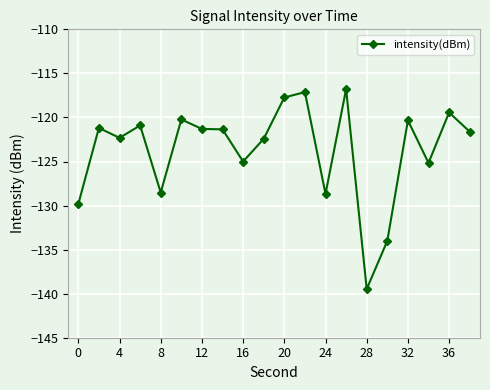

What is the value of the 10th point from the left?

-122.4